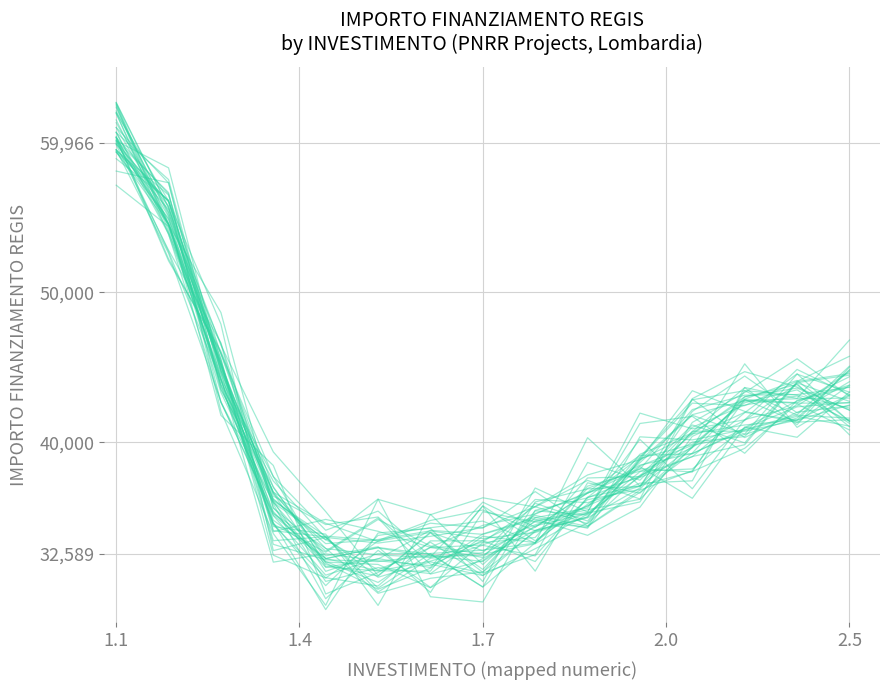

Is this an area chart (filled region under the line)?

No